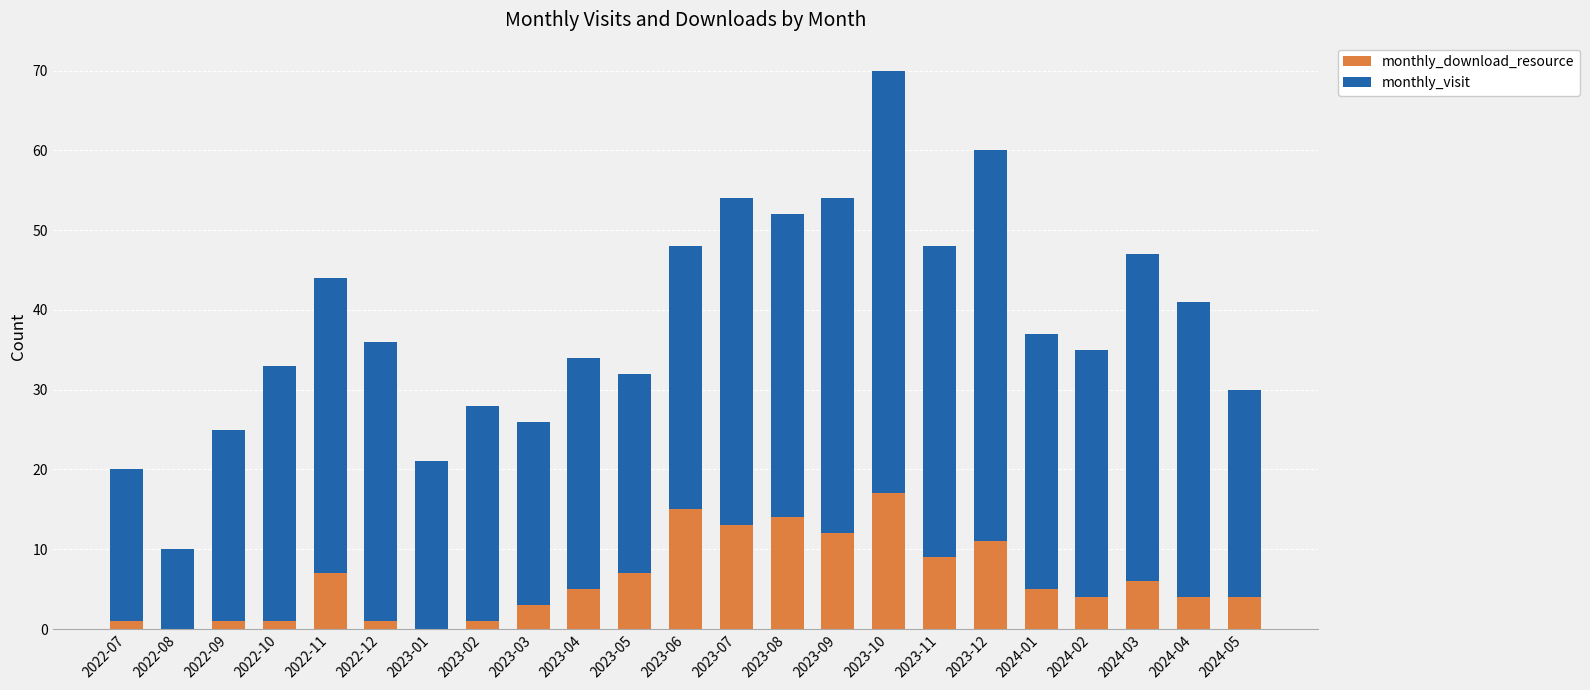

True or false: monthly_download_resource has a value of 4 at 2024-04.

True